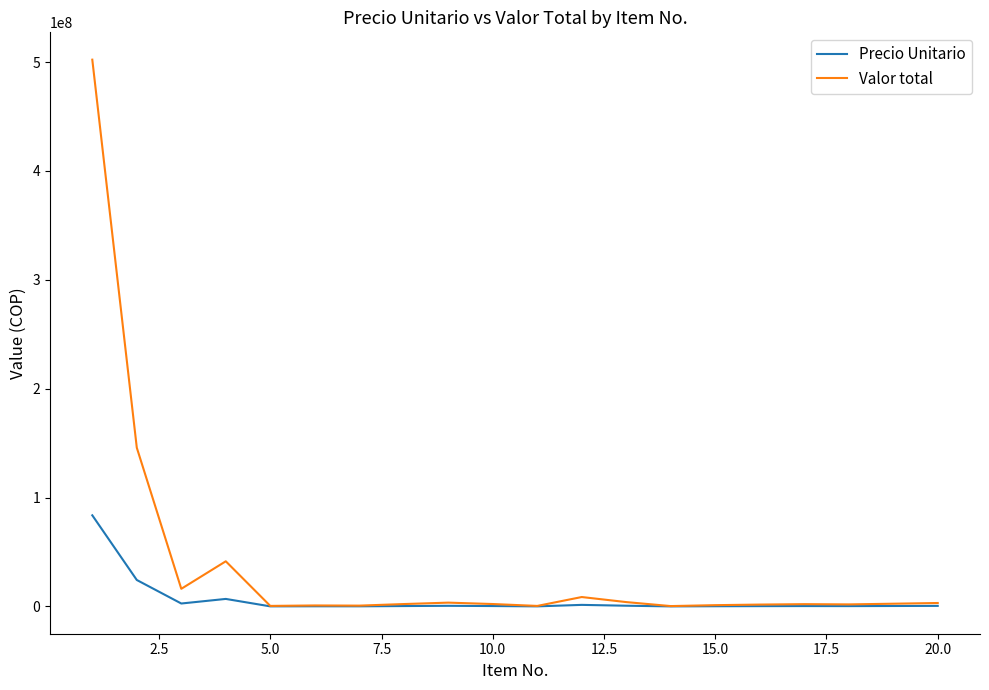

Which series has the largest total across all categories?

Valor total